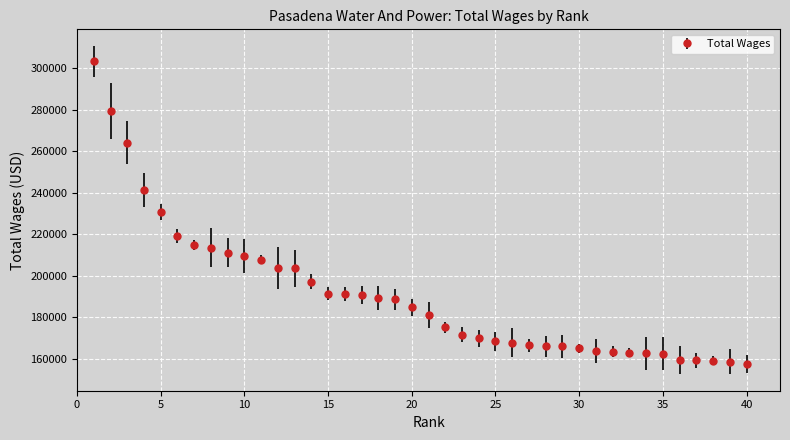

What is the difference between the second highest and second lowest values?

120894